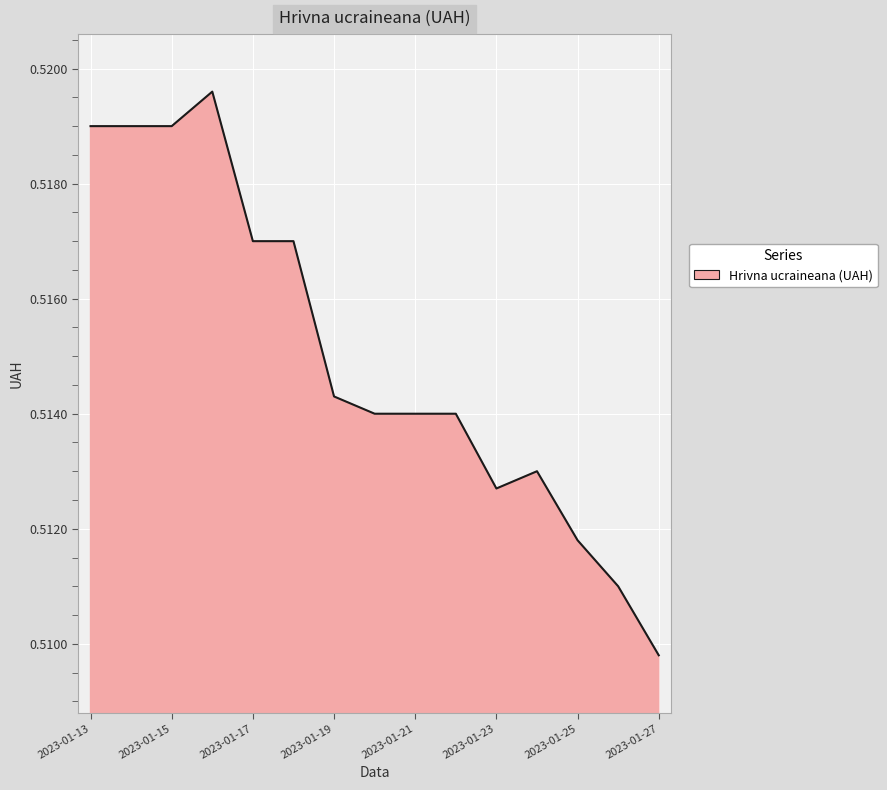

Which label corresponds to the smallest value in the chart?

2023-01-27